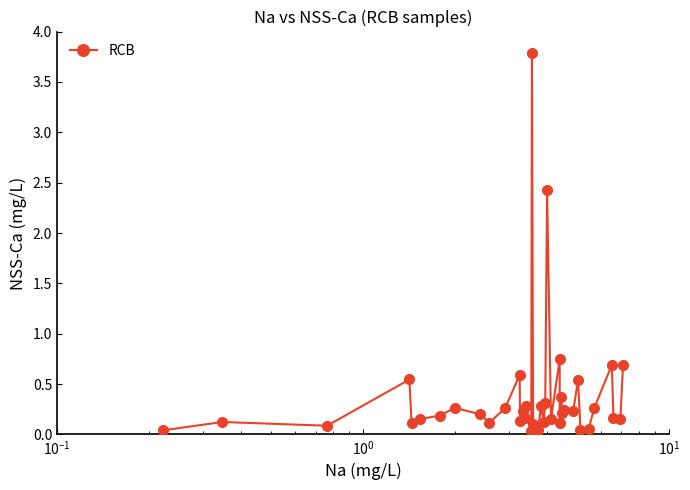

What is the sum of all values?

15.3